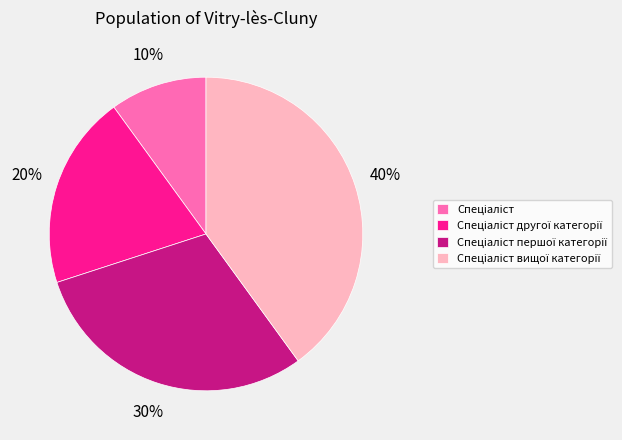

To the nearest percent, what is the average slice percentage?

25%